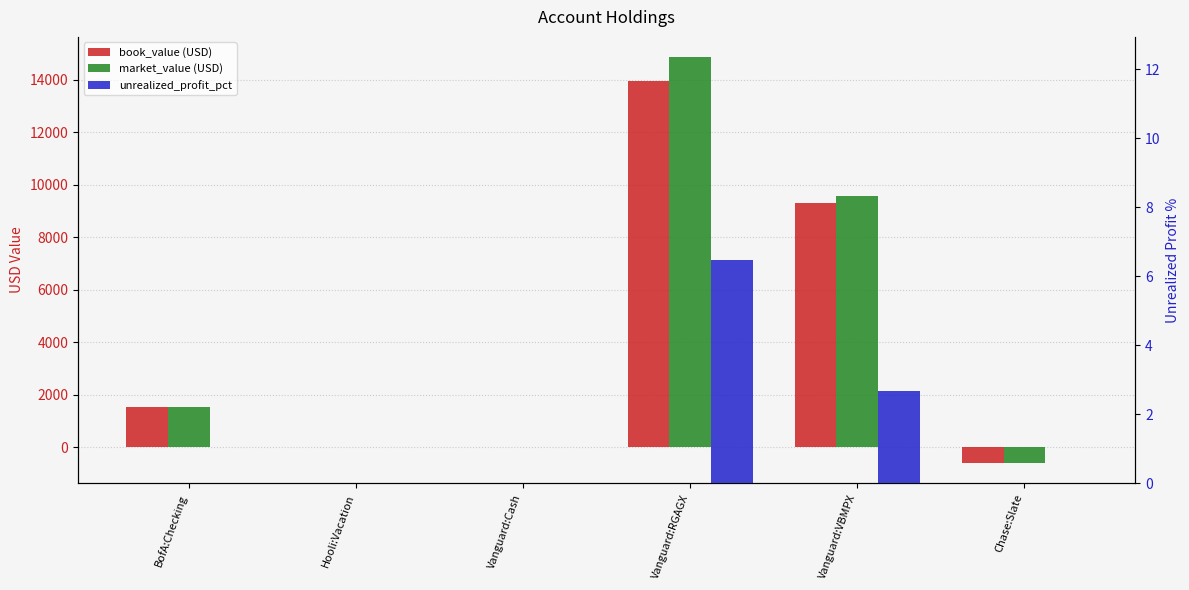

Rank the series by their maximum value, from lowest to highest.

unrealized_profit_pct, book_value (USD), market_value (USD)